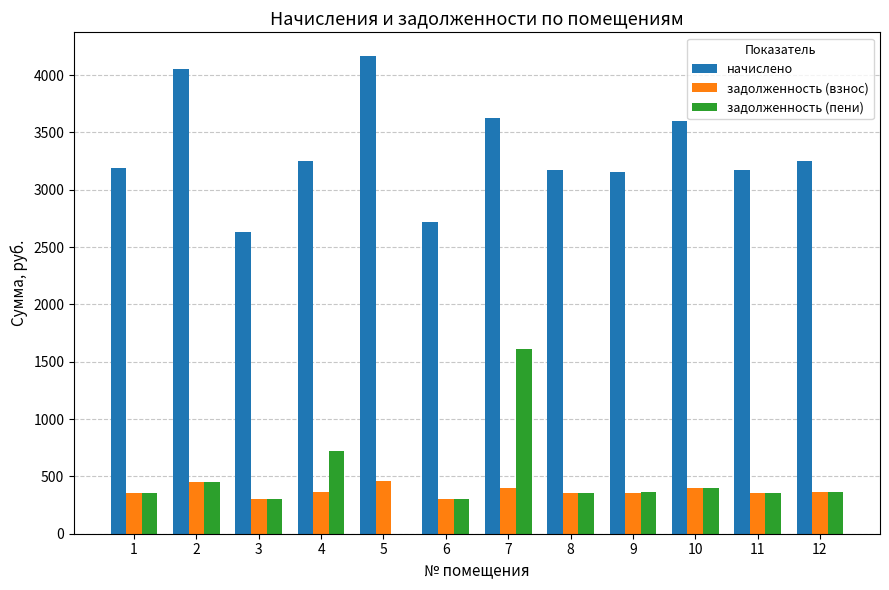

Are the bars horizontal?

No